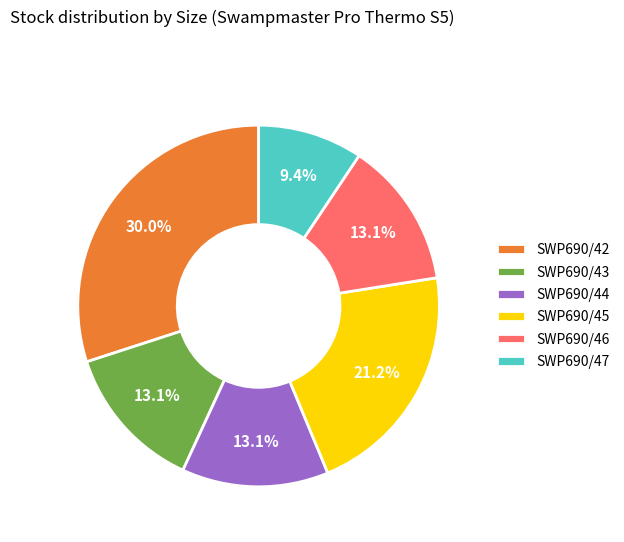

Approximately how many times larger is the value at SWP690/45 compared to SWP690/47?

2.3